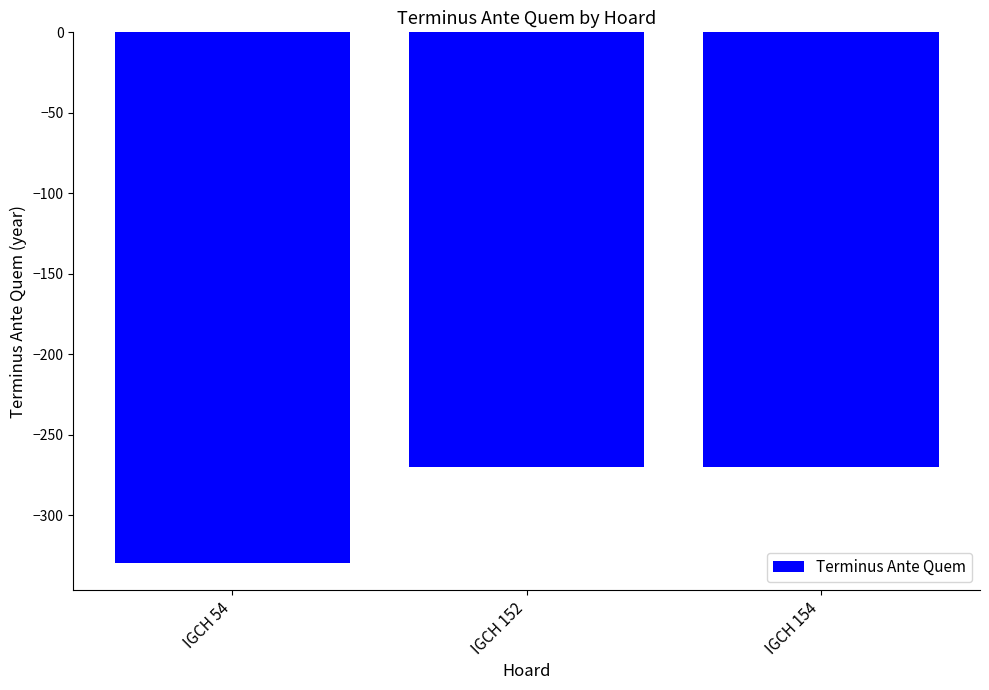

The value at IGCH 152 is -270. True or false?

True